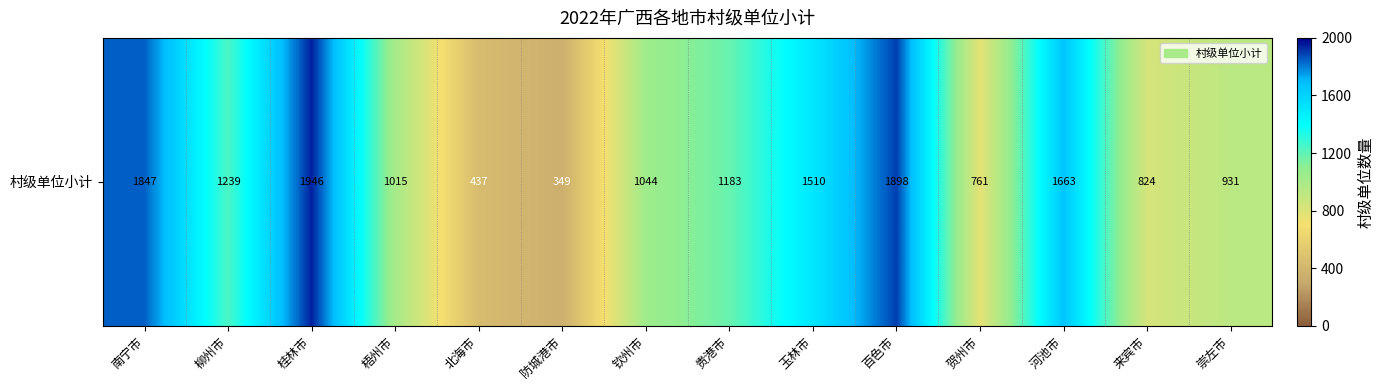

At which label does the data first exceed 1183?

南宁市